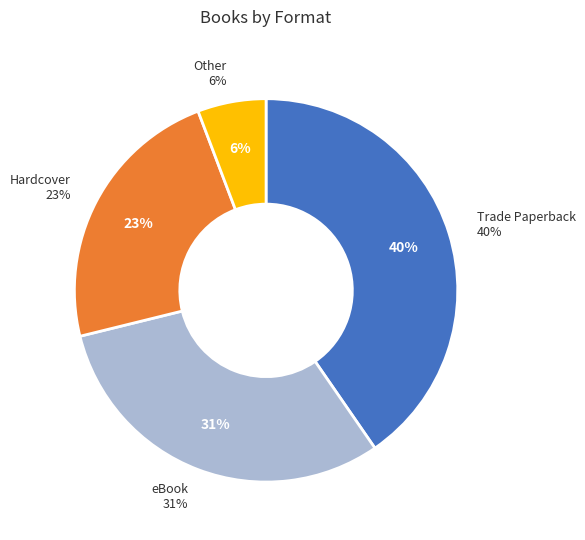

Which slice is the smallest?

Other